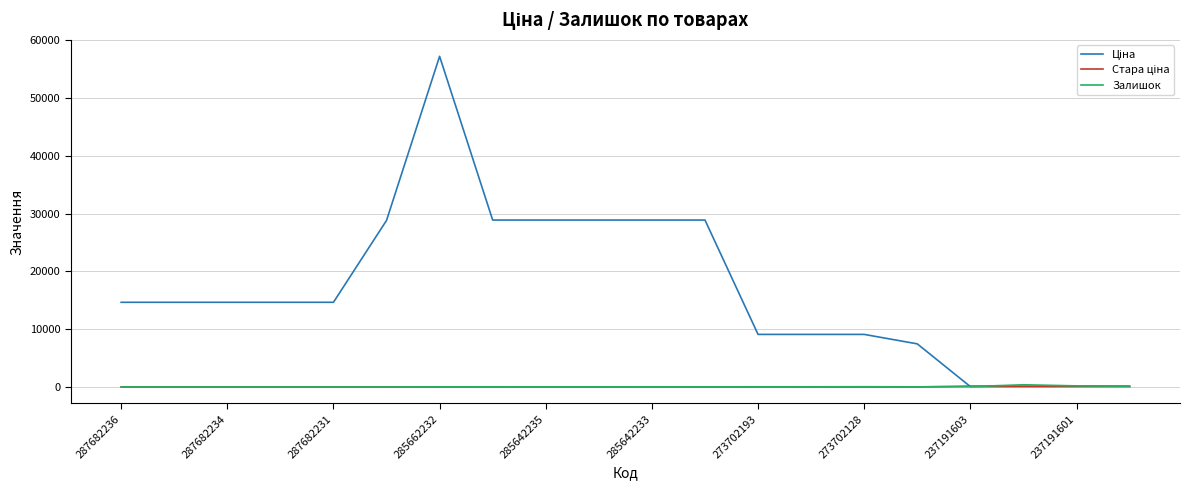

What is the greatest value displayed?

57235.5